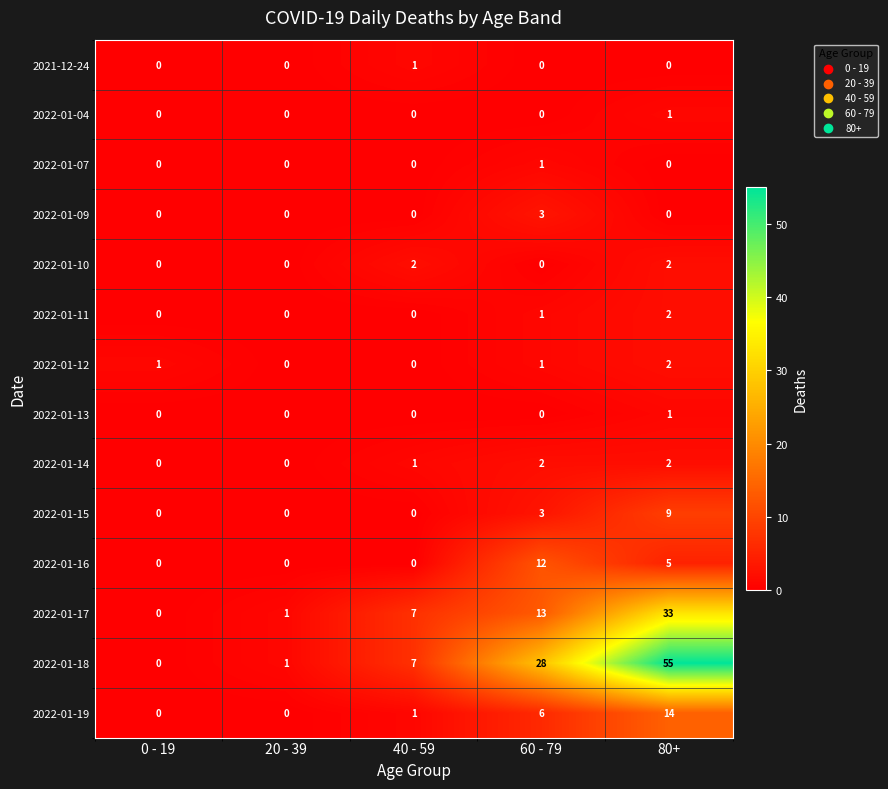

Where is 2022-01-18 nearest to the value 27?

60 - 79